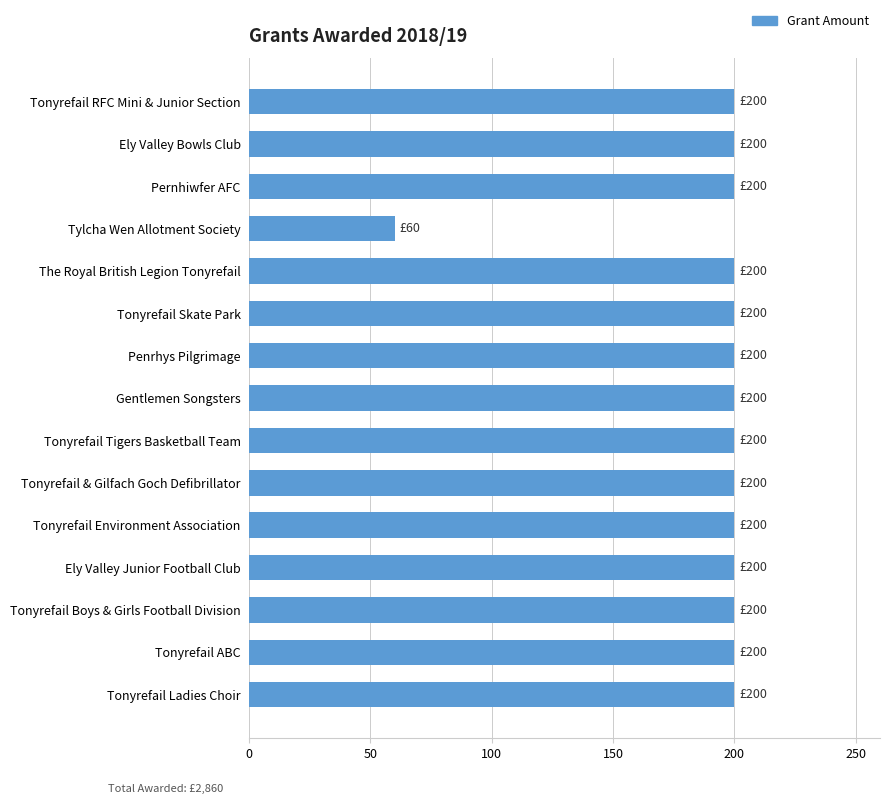

At which category does the chart reach its minimum across all series?

Tylcha Wen Allotment Society